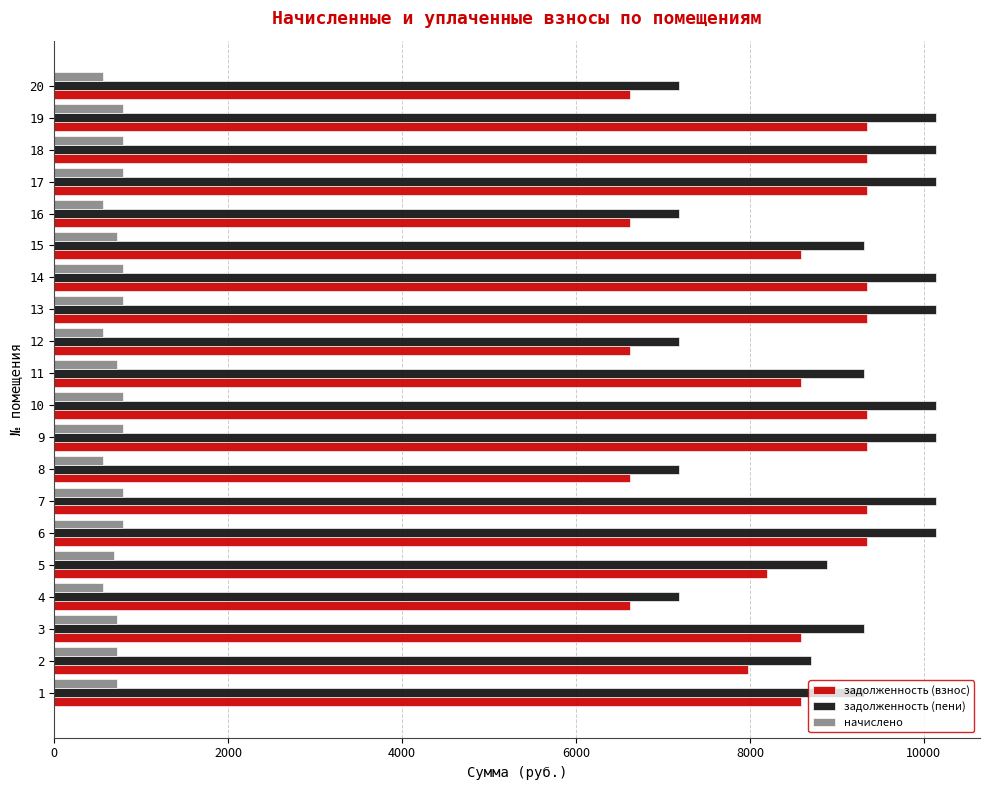

What is the difference between the maximum and minimum values in the задолженность (взнос) series?

2726.4